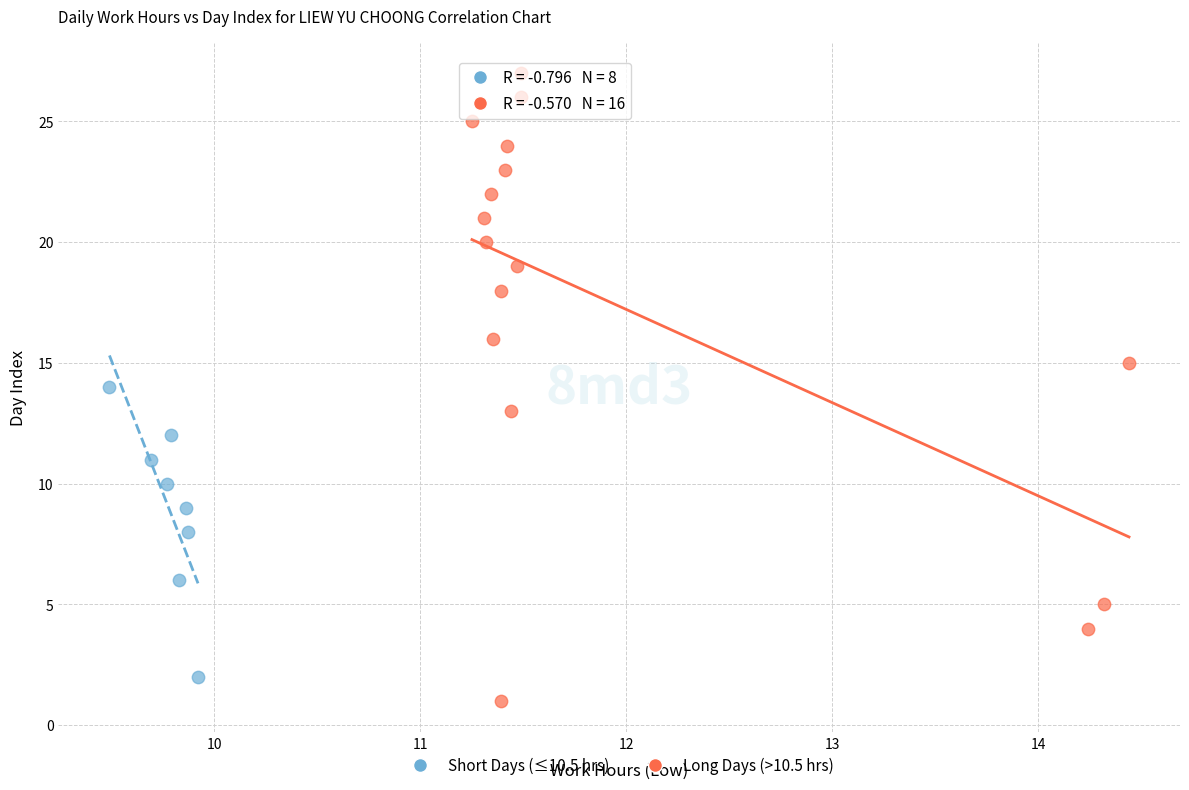

Which series reaches the minimum Y coordinate?

Long Days (>10.5 hrs)